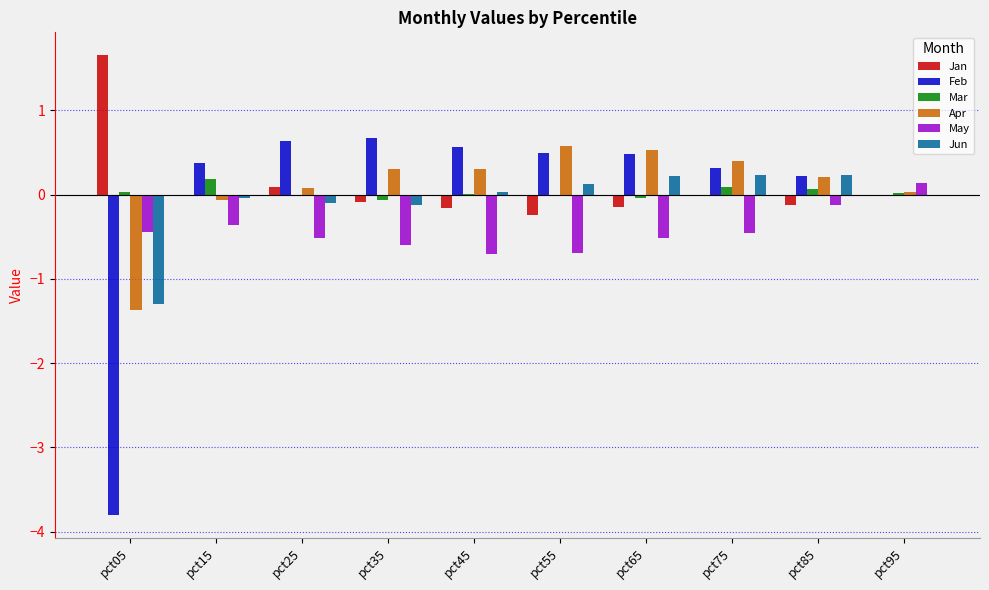

What is the sum of all Mar values?

0.3